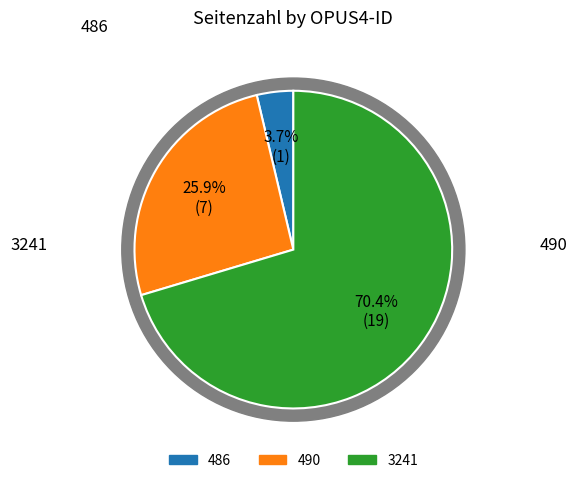

Does 3241 represent more than half of the total?

Yes